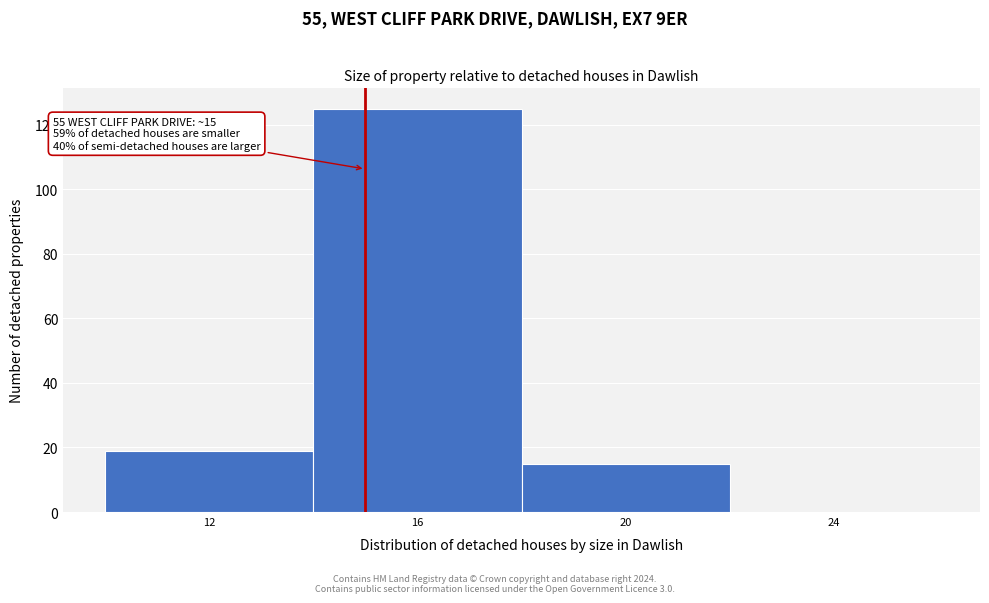

Over which range of the x-axis is the bar tallest?

14 to 18